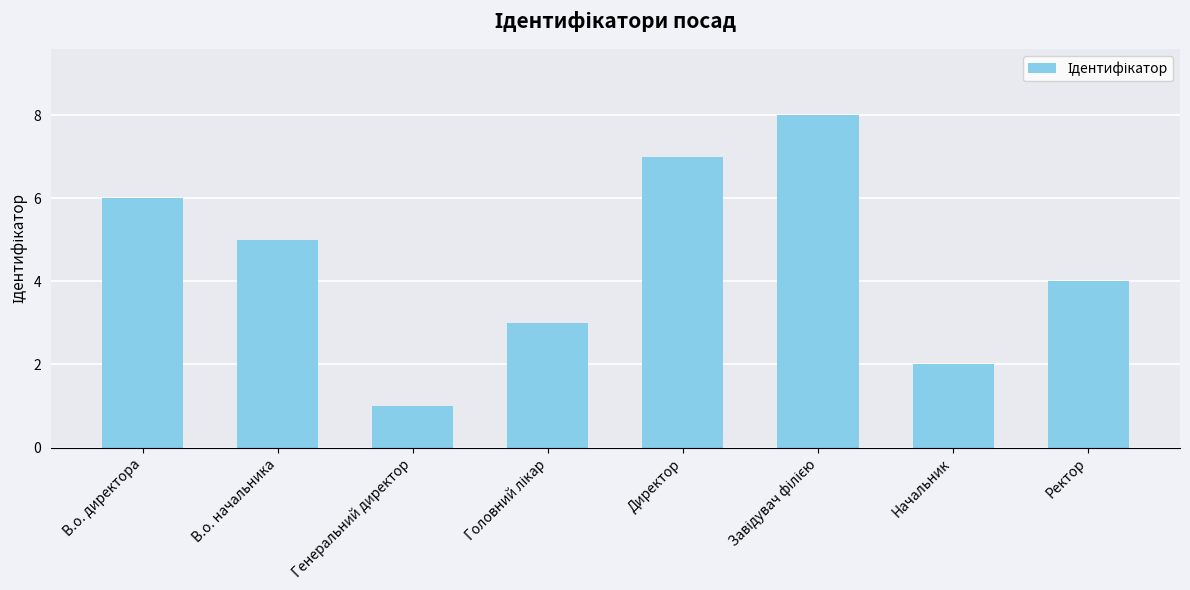

What is the change in value from В.о. начальника to Начальник?

-3